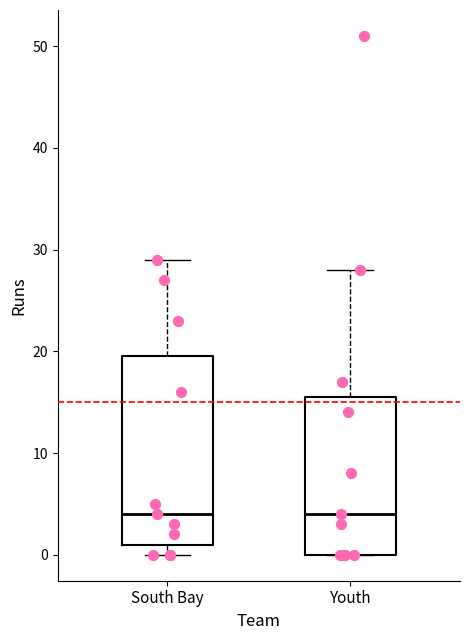

Reading left to right, transcribe this box plot: for each box, give where its median line is, the range the box spans, and where its two whiskers end, as read against the y-axis. The values are not printed on the chart, so give them approximately, as read against the axis.

South Bay: median 4, box 1 to 20, whiskers 0 to 29
Youth: median 4, box 0 to 16, whiskers 0 to 28